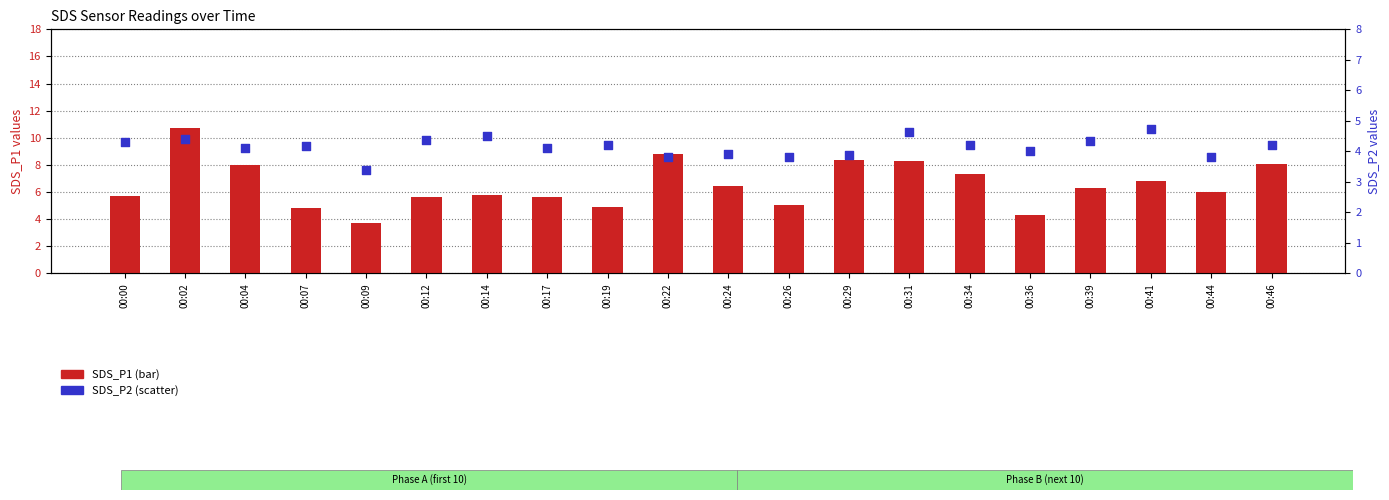

Which series has the largest total across all categories?

SDS_P1